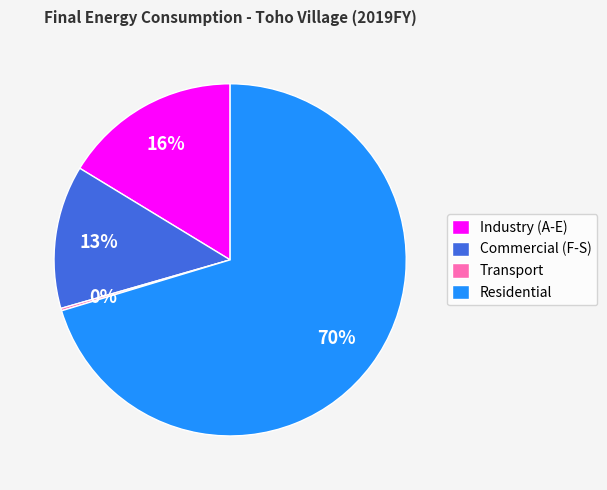

What is the ratio of the value at Industry (A-E) to the value at Residential?

0.2